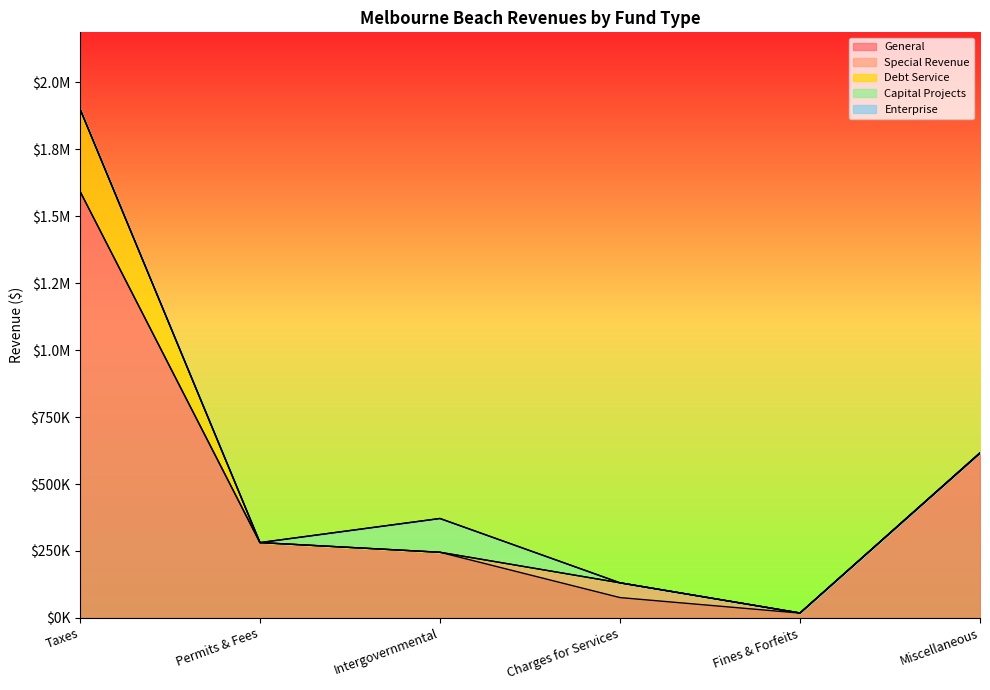

Where is Capital Projects nearest to the value 63073?

Taxes